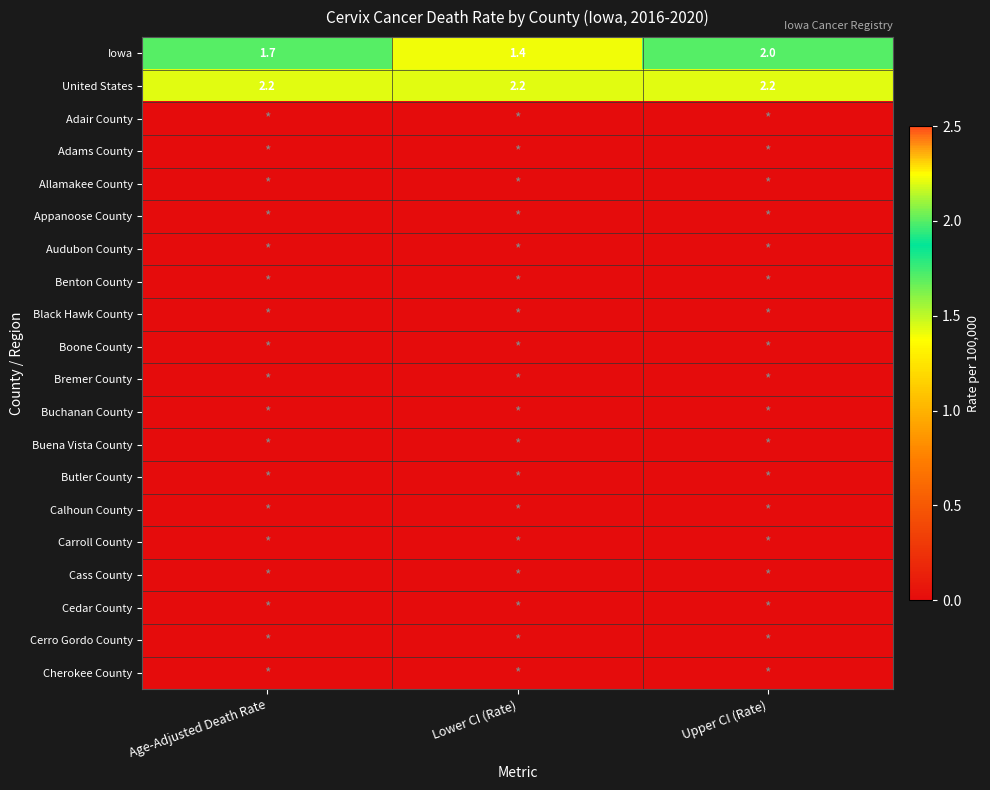

Is it true that Iowa equals 2.0 at Upper CI (Rate)?

True